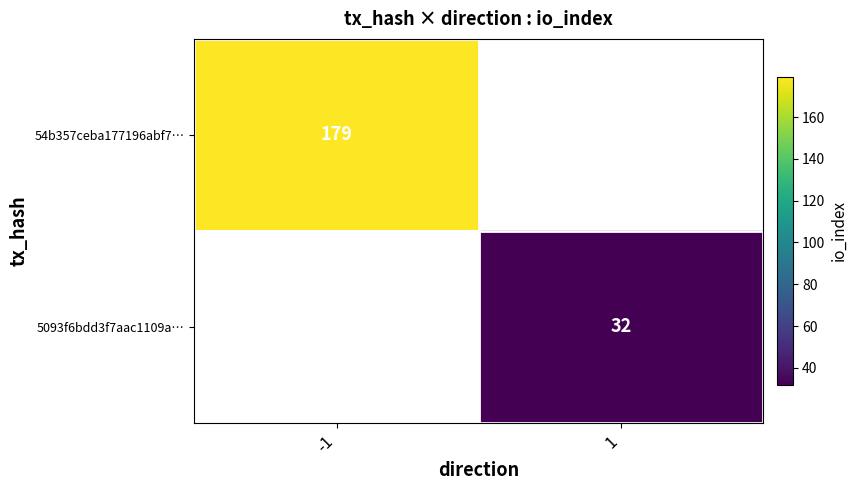

Is it true that 54b357ceba177196abf7… equals 46 at -1?

False